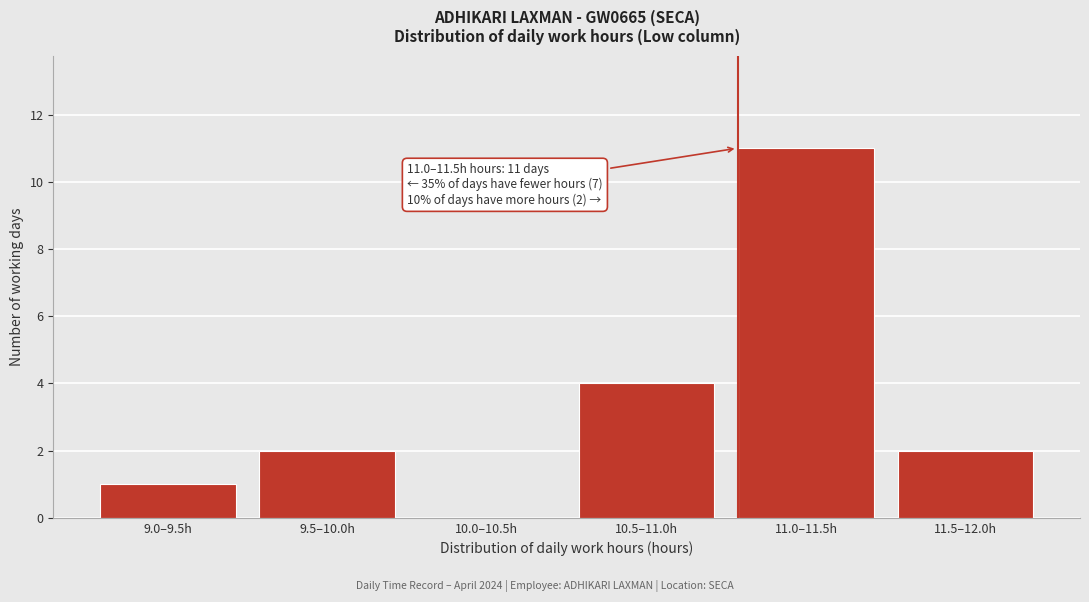

Reading left to right, what are all the values shown in this chart?

9.0–9.5h=1	9.5–10.0h=2	10.0–10.5h=0	10.5–11.0h=4	11.0–11.5h=11	11.5–12.0h=2